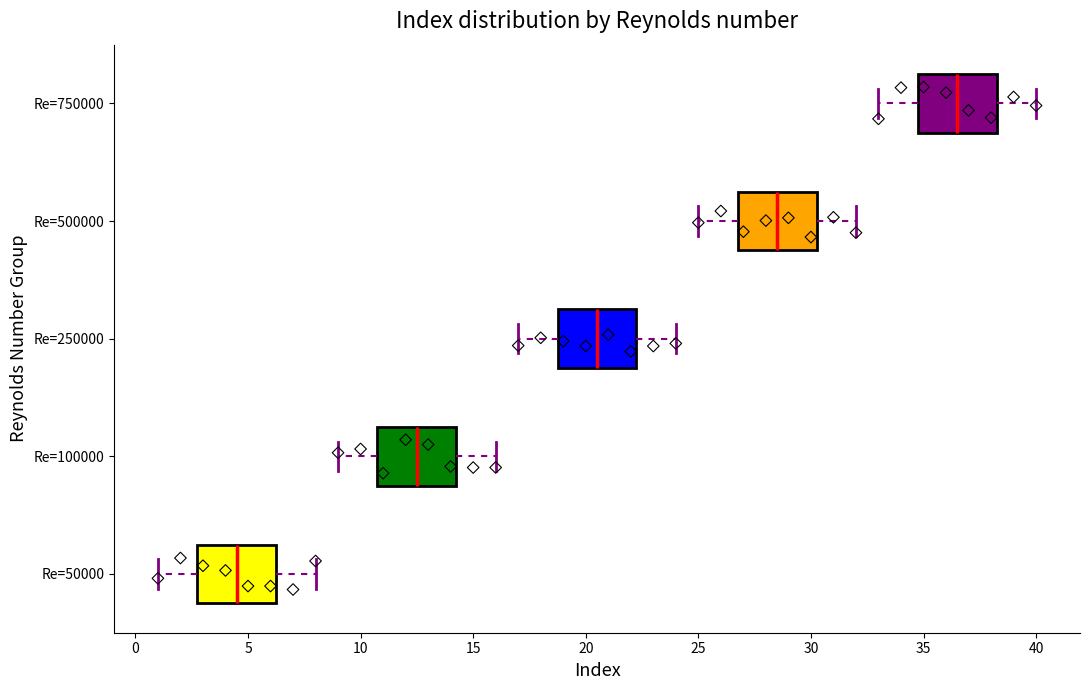

Reading bottom to top, transcribe this box plot: for each box, give where its median line is, the range the box spans, and where its two whiskers end, as read against the x-axis. The values are not printed on the chart, so give them approximately, as read against the axis.

Re=50000: median 4.5, box 3.0 to 6.5, whiskers 1.0 to 8.0
Re=100000: median 12.5, box 11.0 to 14.5, whiskers 9.0 to 16.0
Re=250000: median 20.5, box 19.0 to 22.5, whiskers 17.0 to 24.0
Re=500000: median 28.5, box 27.0 to 30.5, whiskers 25.0 to 32.0
Re=750000: median 36.5, box 35.0 to 38.5, whiskers 33.0 to 40.0